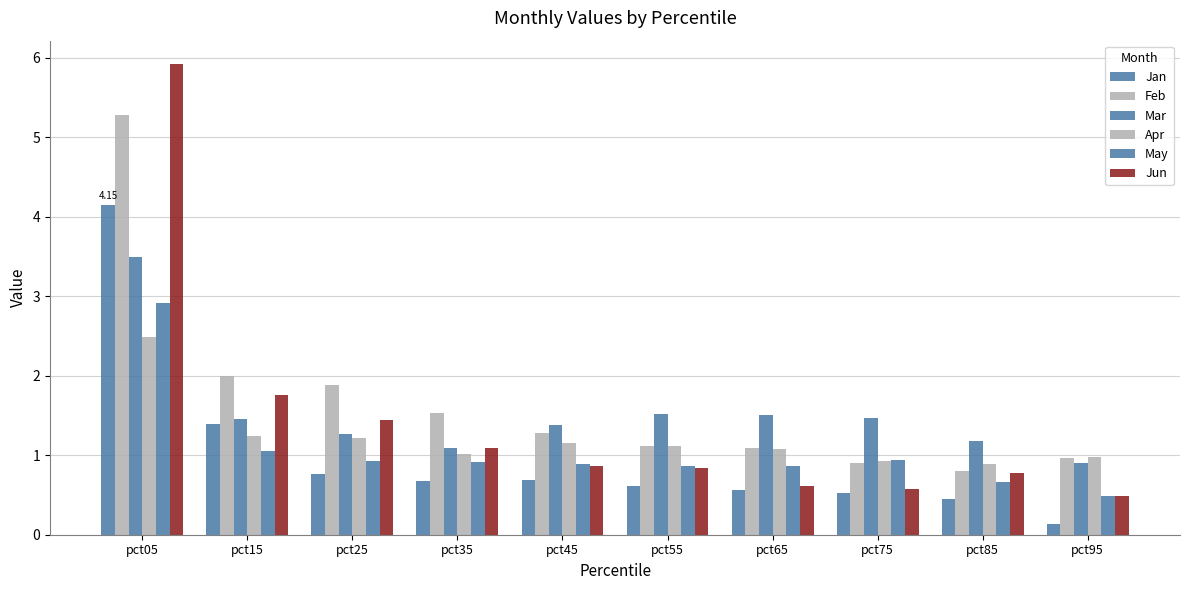

Which category has the lowest value in the May series?

pct95